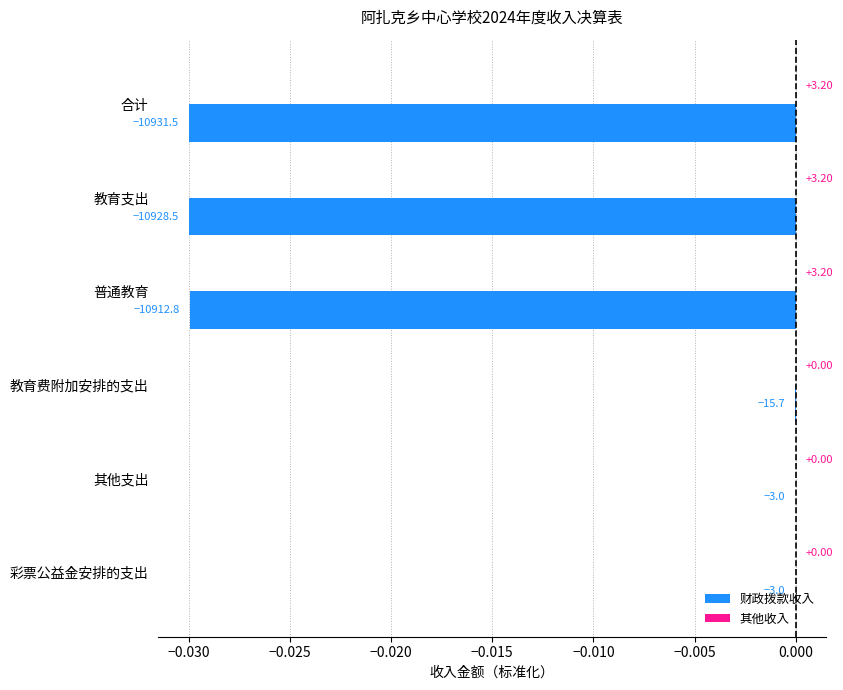

How many bars are there in total?

12